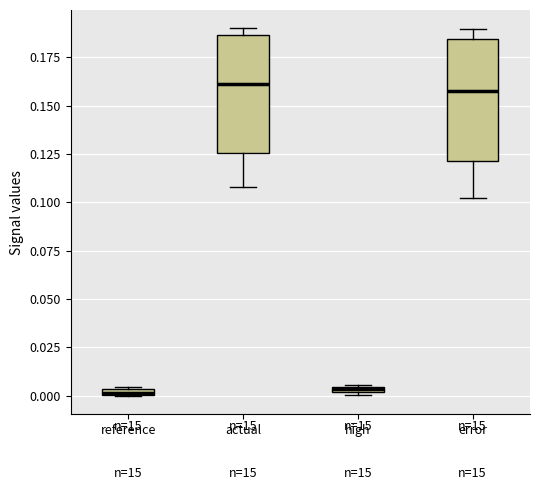

Where is the upper edge of the box for high on the y-axis? The values are not printed on the chart, so give them approximately, as read against the axis.

0.005